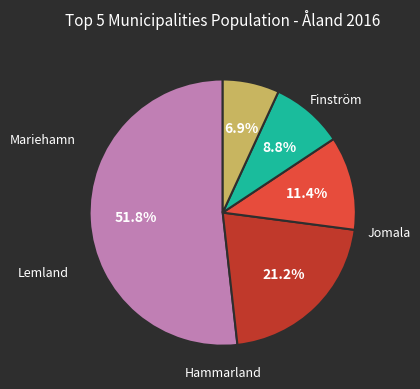

Is there a majority slice in this chart?

Yes